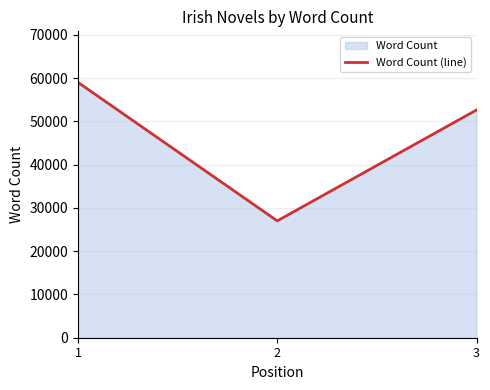

What is the sum of the values at 1 and 2?

86000